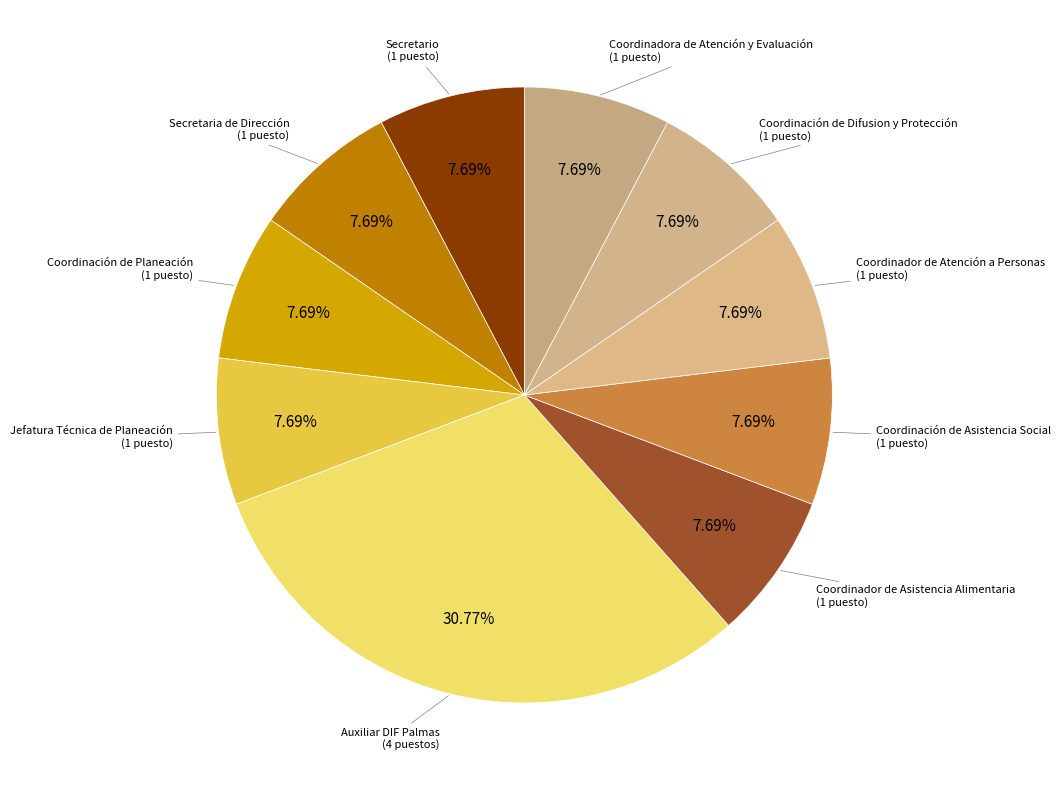

What is the ratio of the value at Coordinador de Asistencia Alimentaria to the value at Coordinación de Asistencia Social?

1.0